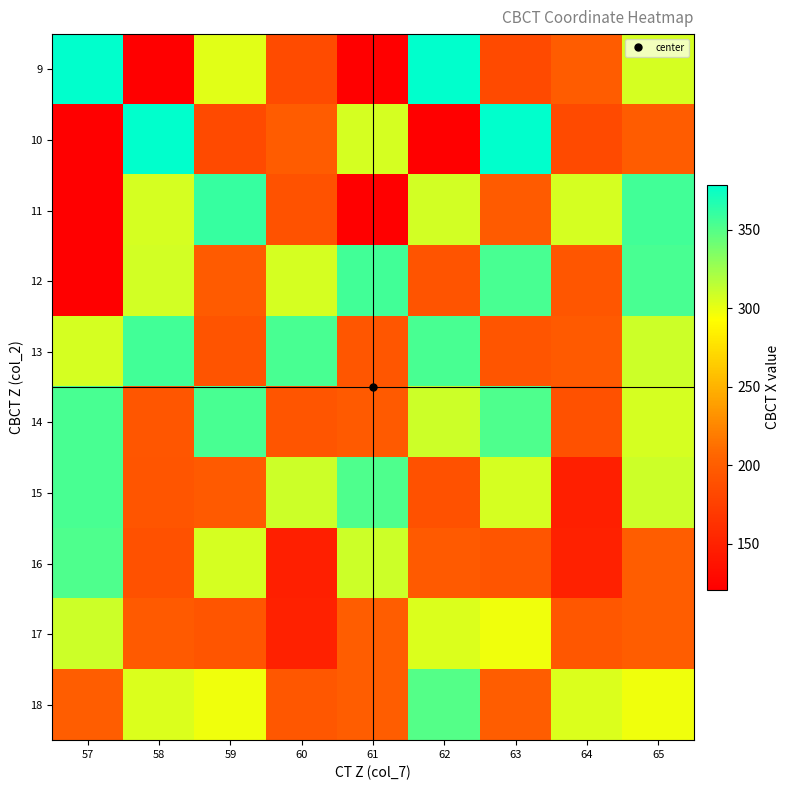

At how many categories does at least one series exceed 136?

9